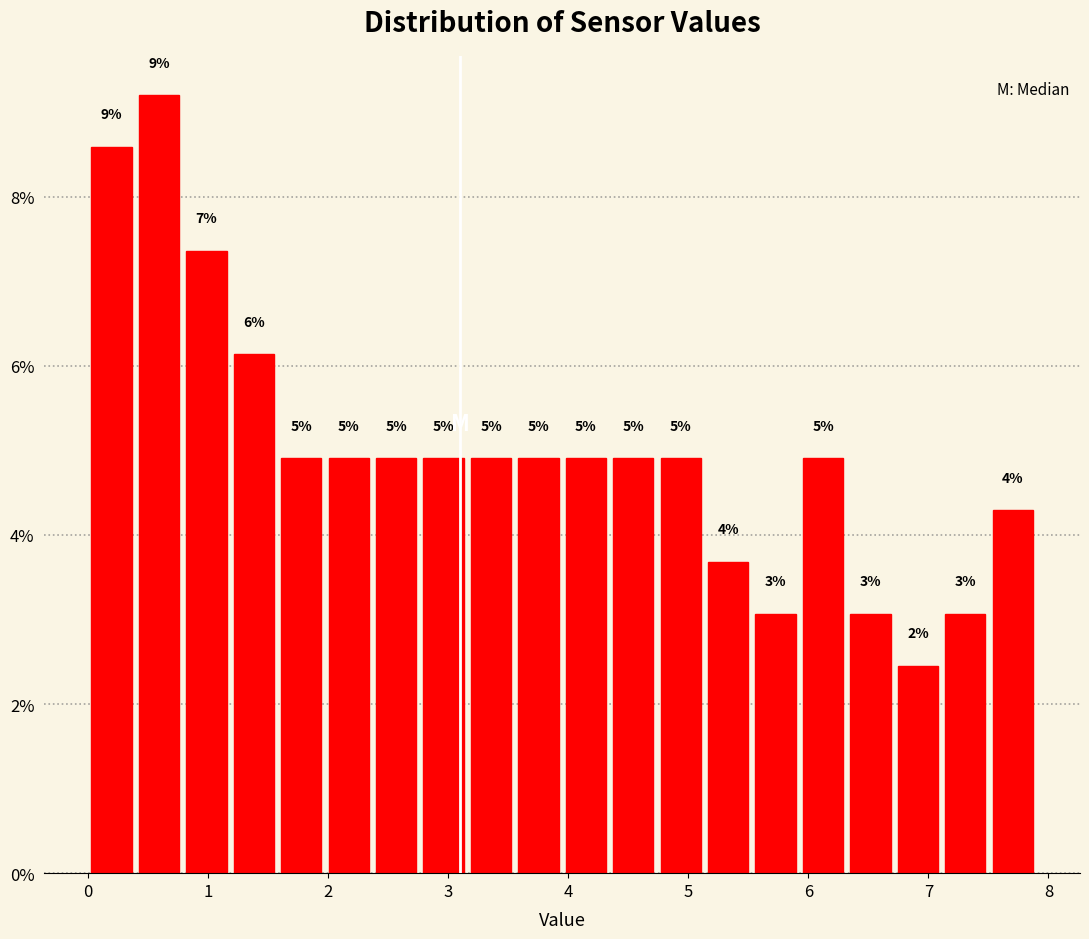

Read against the x-axis, roughly where is the centre of the tallest bar?

0.6